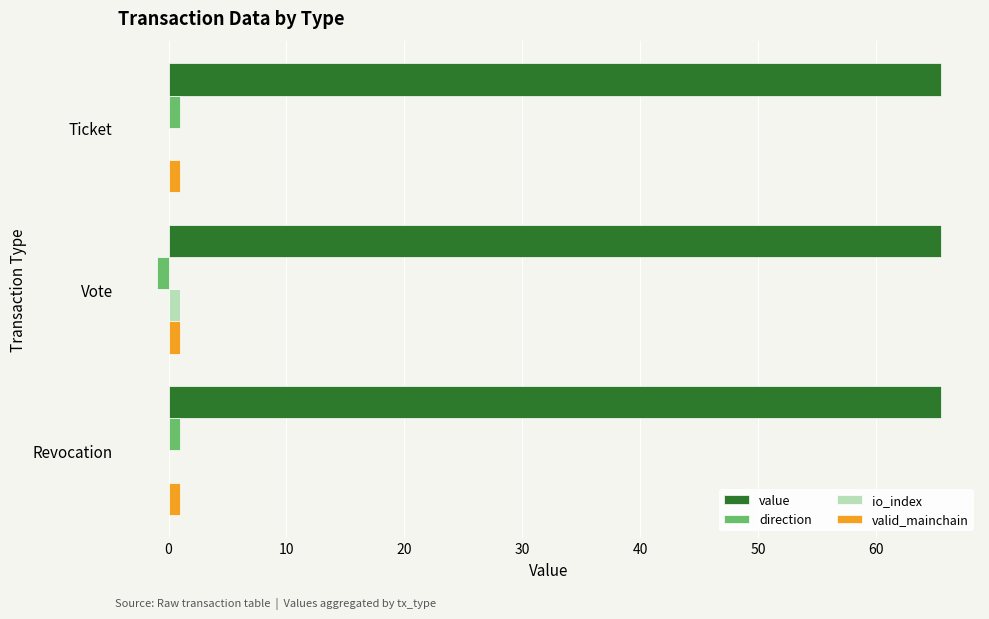

Is it true that value equals 44.9 at Revocation?

False